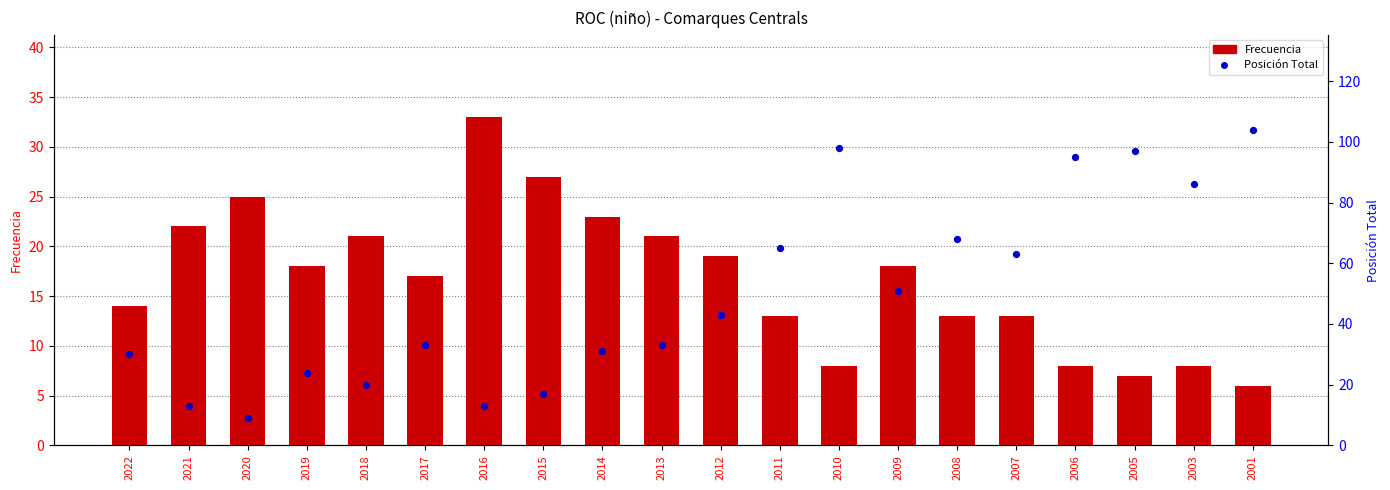

What is the total value across all series at 2003?

94